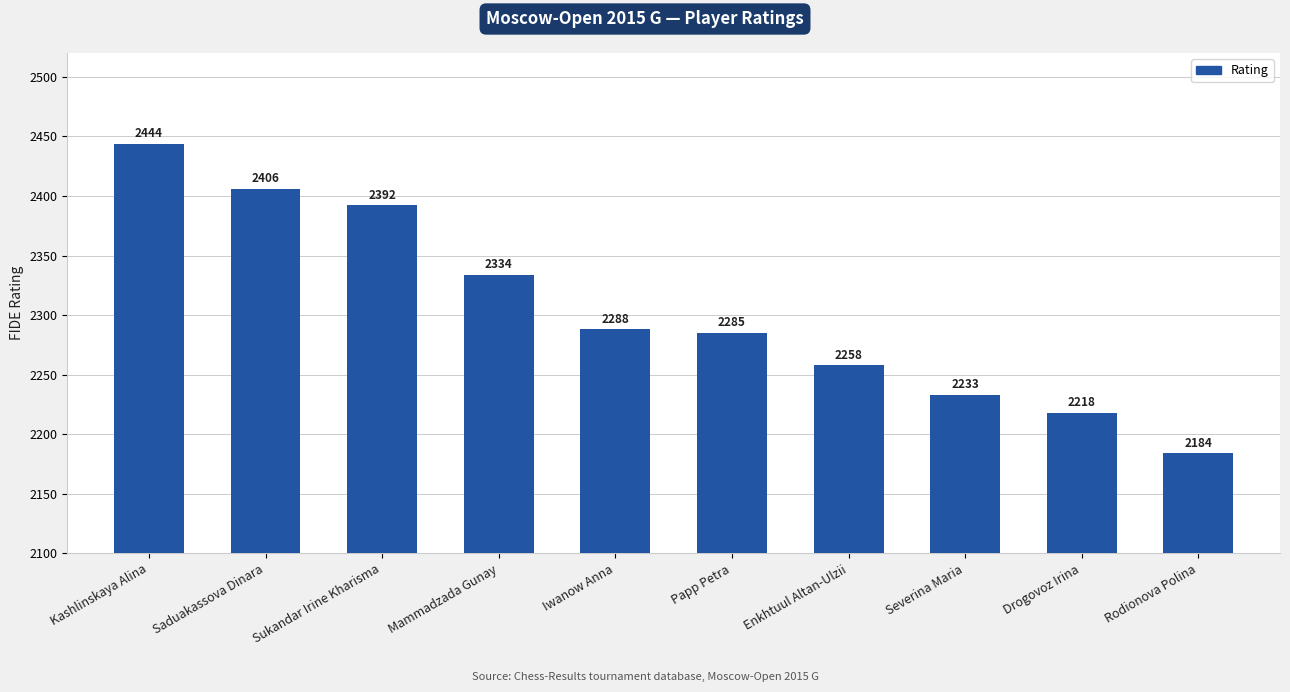

Reading left to right, transcribe all the data shown in this chart.

Kashlinskaya Alina=2444	Saduakassova Dinara=2406	Sukandar Irine Kharisma=2392	Mammadzada Gunay=2334	Iwanow Anna=2288	Papp Petra=2285	Enkhtuul Altan-Ulzii=2258	Severina Maria=2233	Drogovoz Irina=2218	Rodionova Polina=2184